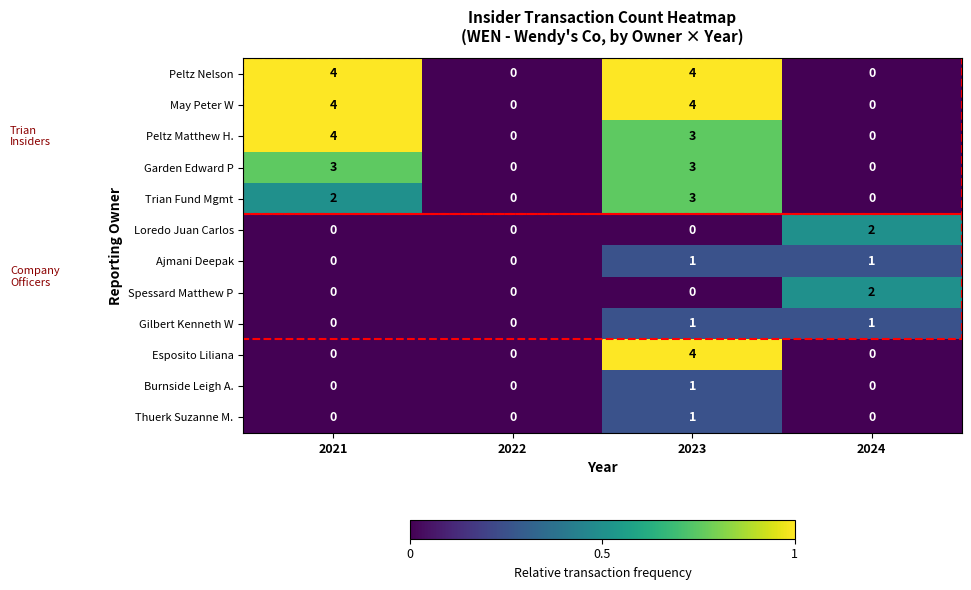

Is it true that Peltz Nelson equals 4 at 2021?

True